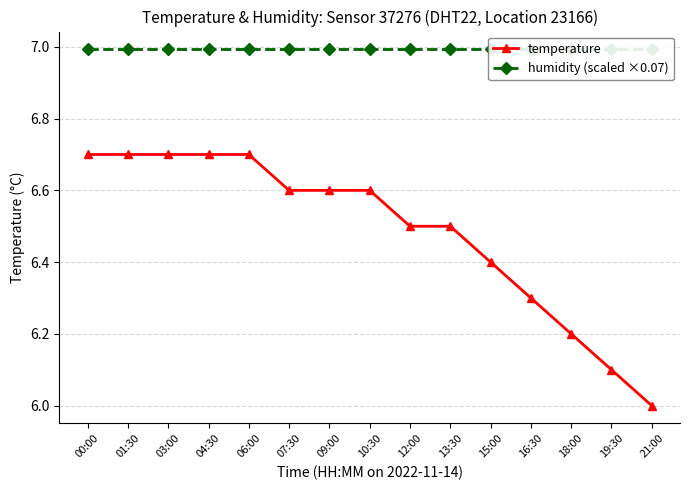

The value of humidity (scaled ×0.07) at 10:30 is 7.0. True or false?

True